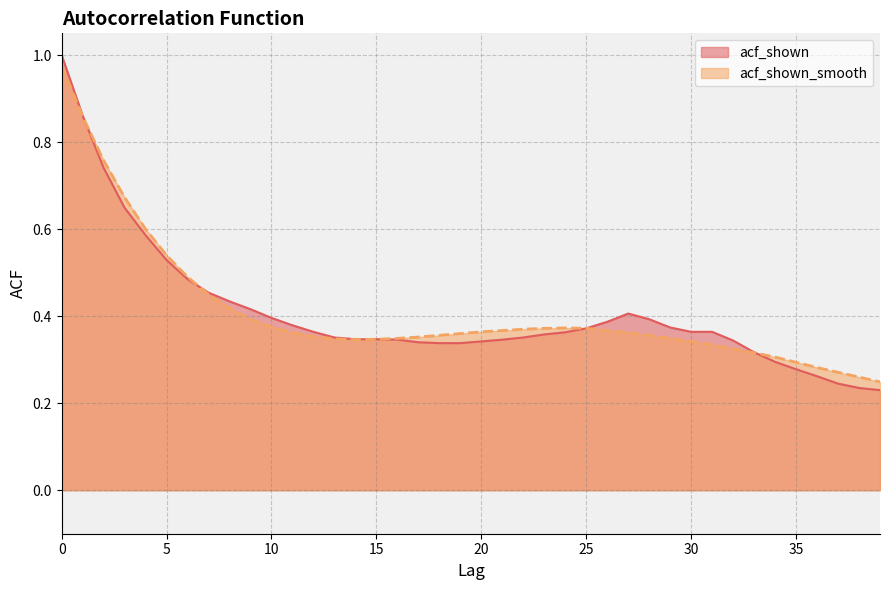

Which category has the lowest value in the acf_shown_smooth series?

39